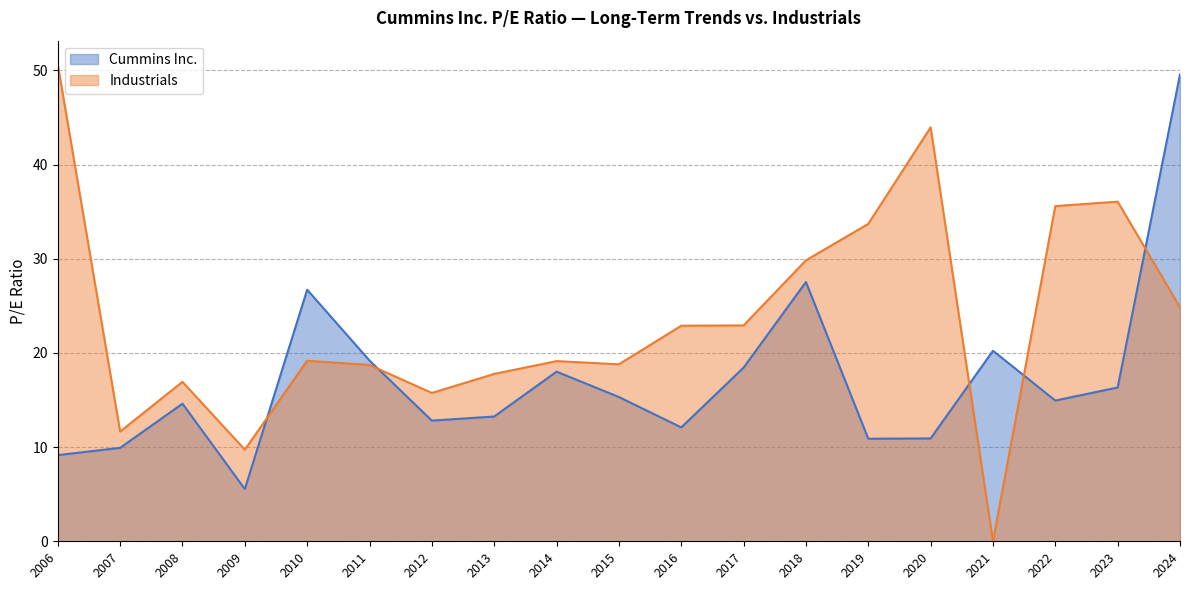

The Industrials series shows 29.4 at 2011-02-24. True or false?

False